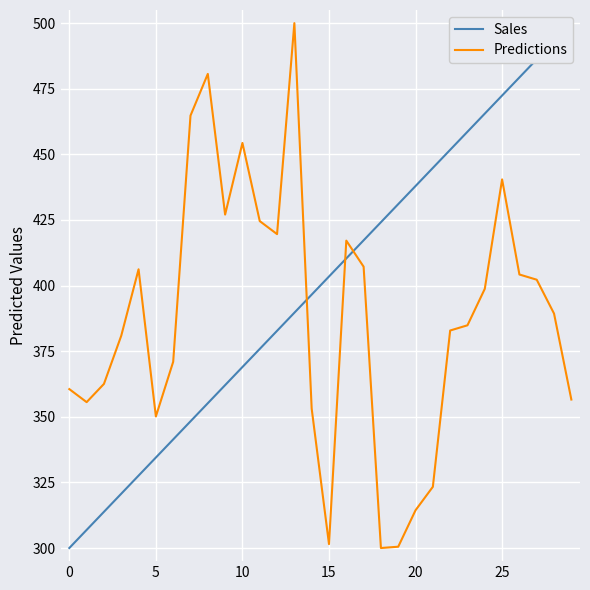

What is the sum of the Sales values at 17 and 13?

806.9